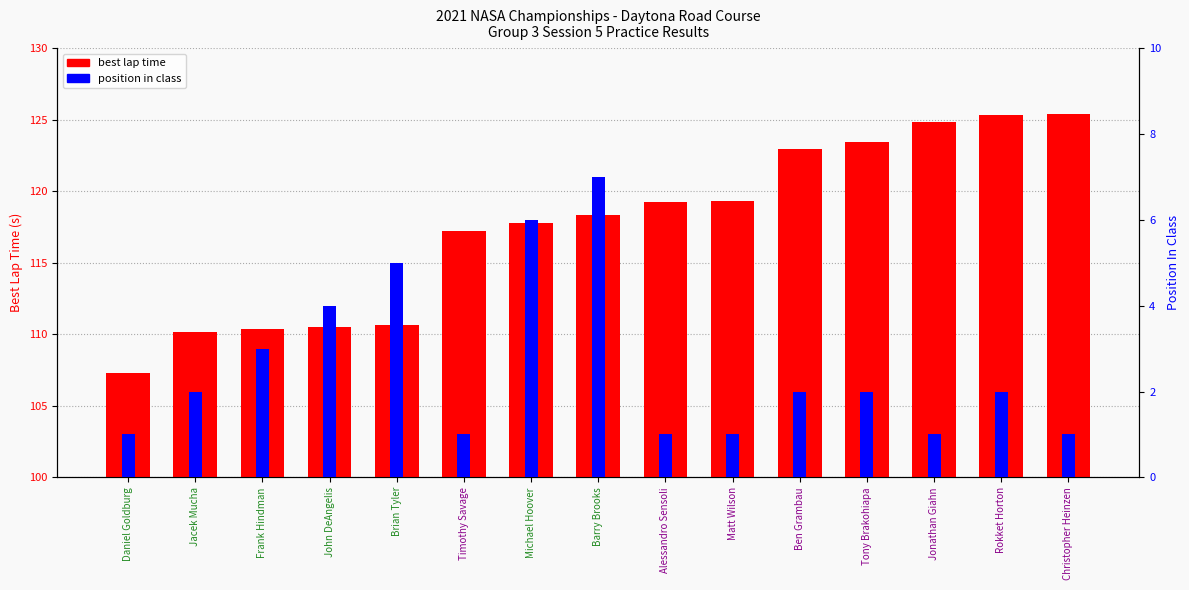

What is the lowest value of the best lap time series?

107.3